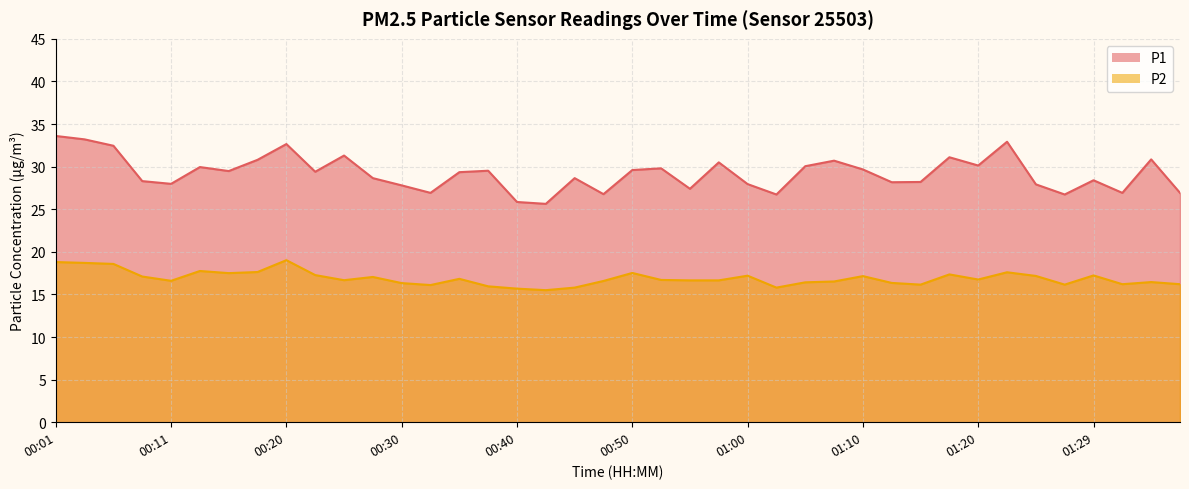

What value does the P1 series have at 01:27?

26.7